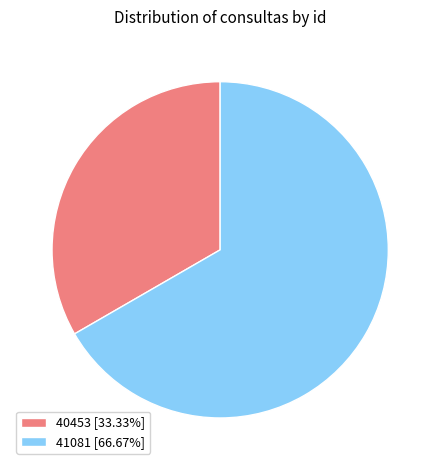

Which slice is the smallest?

40453